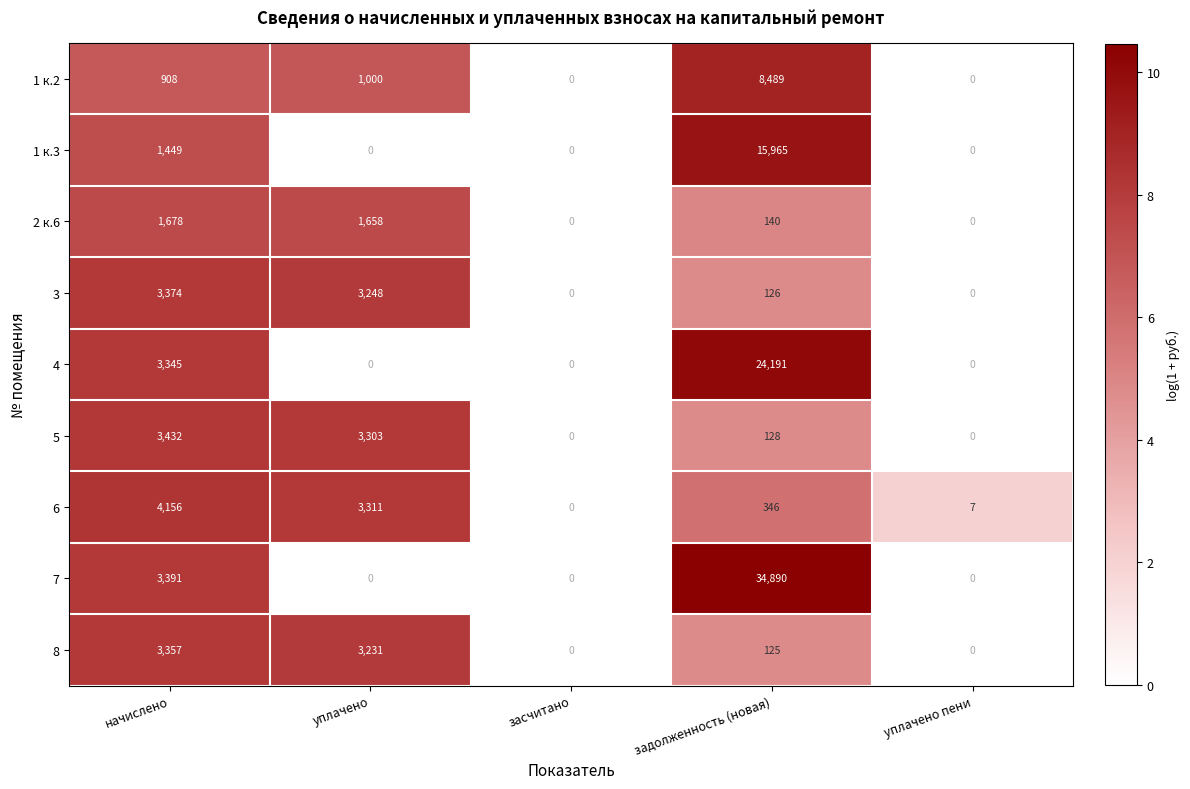

Which series has the largest range (max minus min)?

7